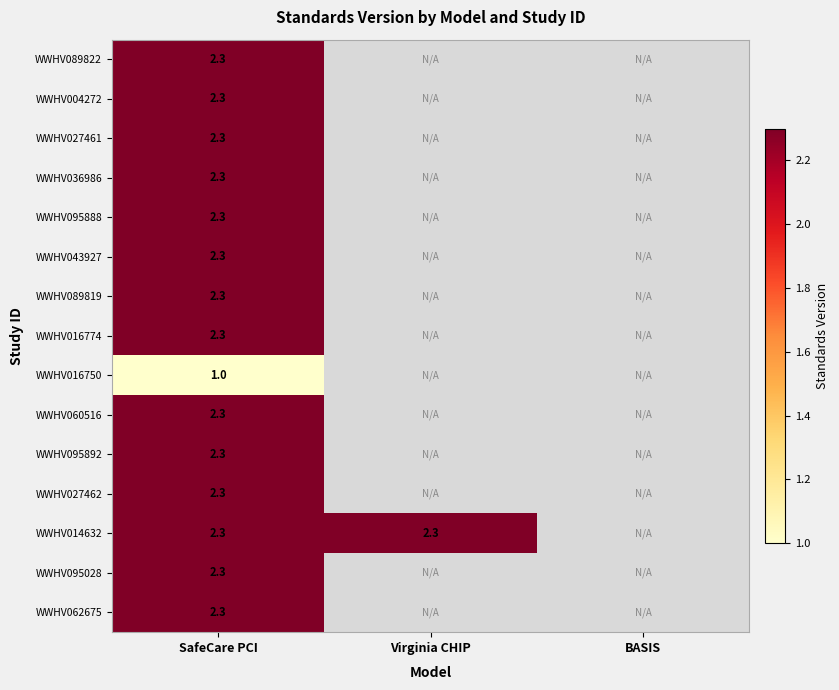

What is the spread (max minus min) of values at SafeCare PCI?

1.3